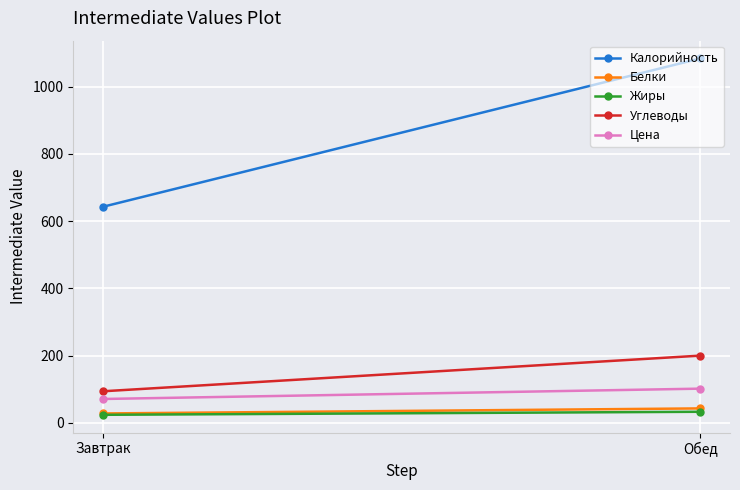

What is the value of the Углеводы point at the 2nd from the left?

200.0